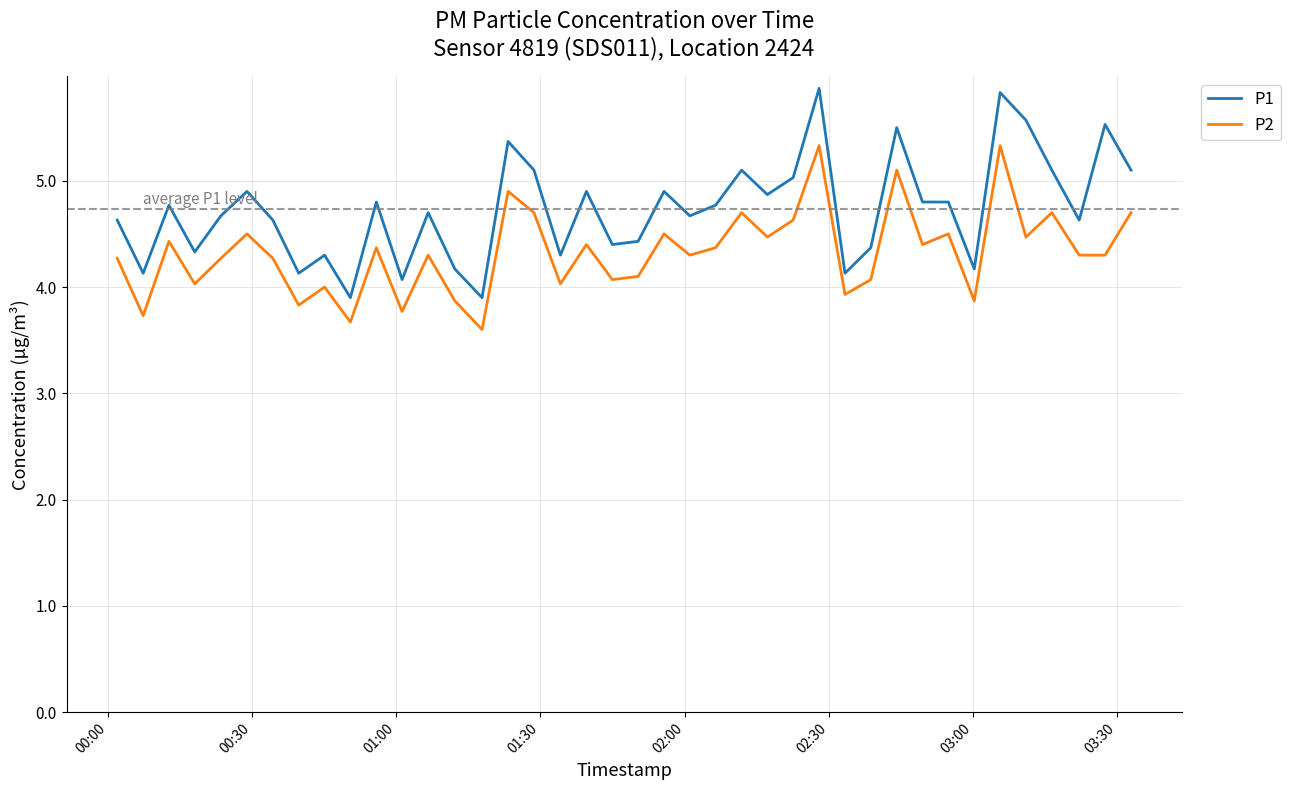

What is the smallest value displayed?

3.6